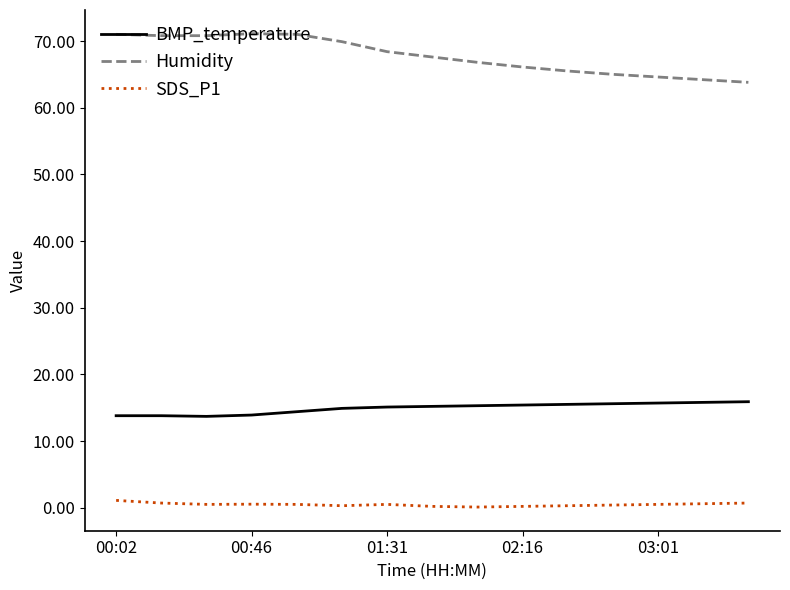

True or false: Humidity and SDS_P1 cross at least once.

False